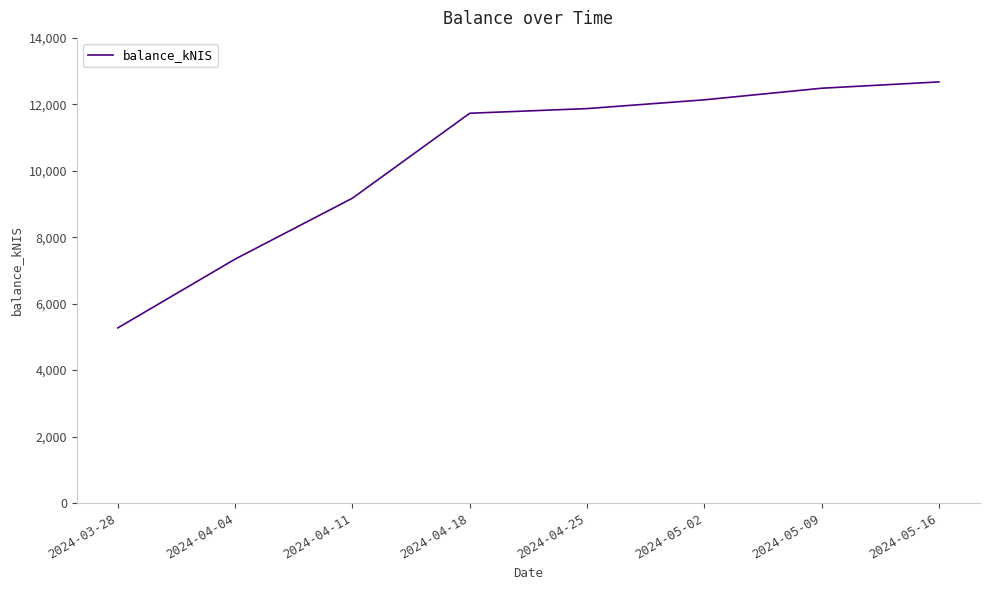

List the labels in order of value, largest first.

2024-05-16, 2024-05-09, 2024-05-02, 2024-04-25, 2024-04-18, 2024-04-11, 2024-04-04, 2024-03-28